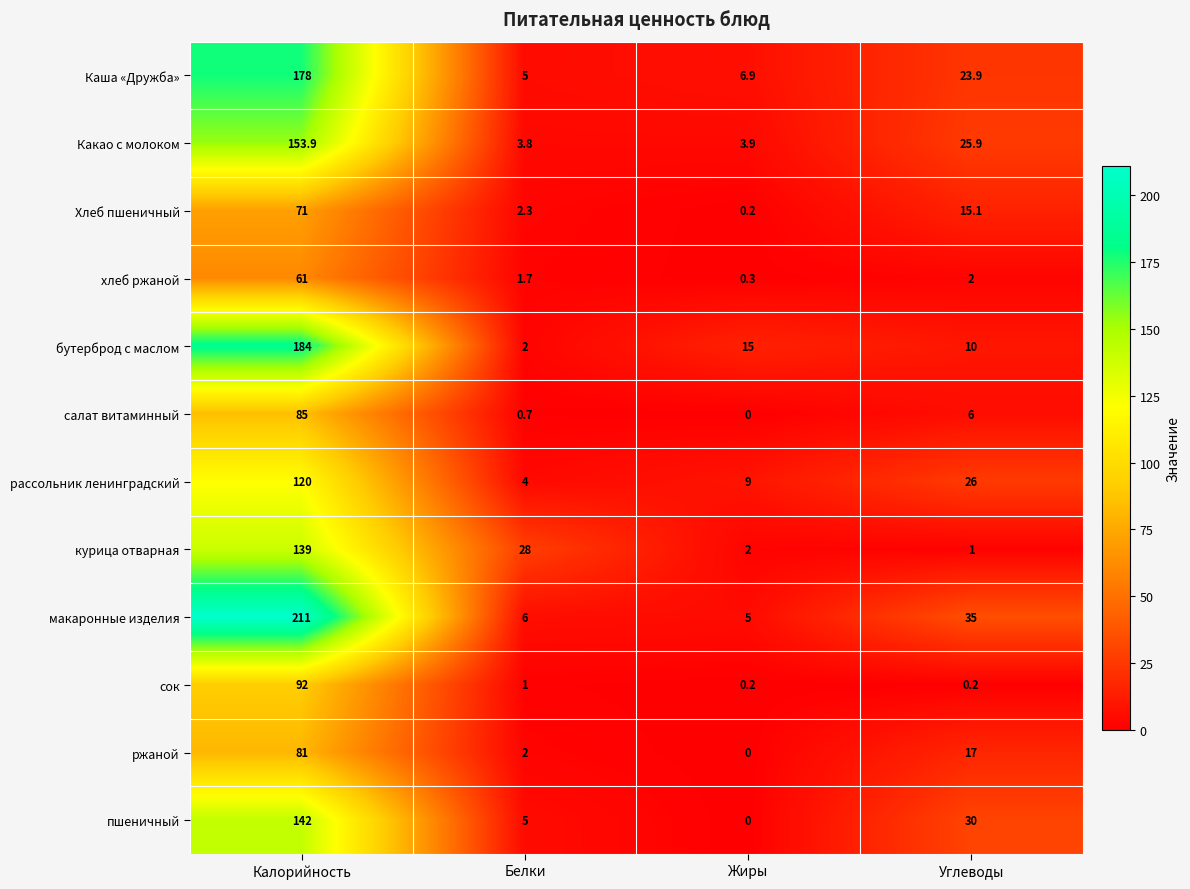

Is it true that Каша «Дружба» equals 6.8 at Белки?

False